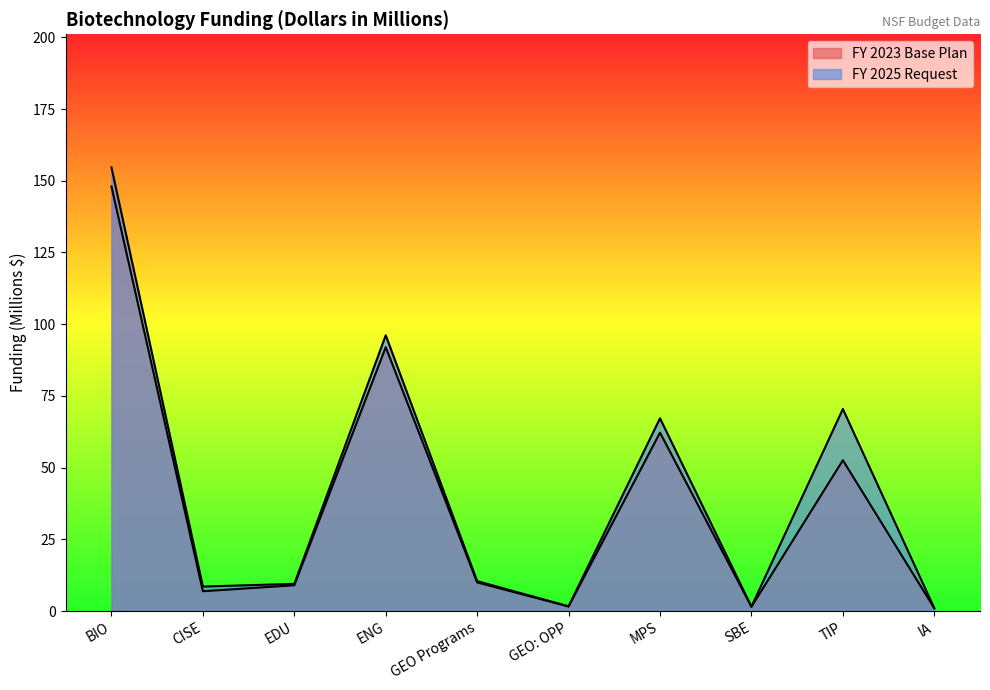

At which category is the sum across all series the highest?

BIO